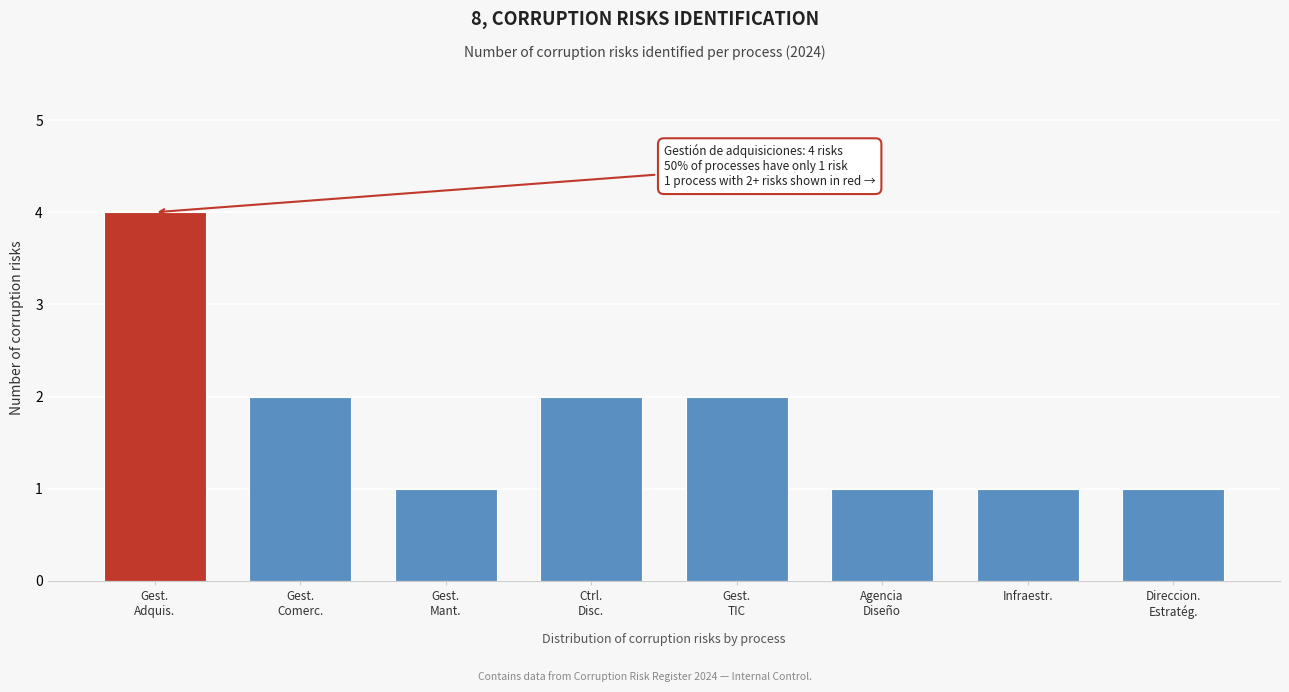

Reading left to right, transcribe all the data shown in this chart.

4	2	1	2	2	1	1	1